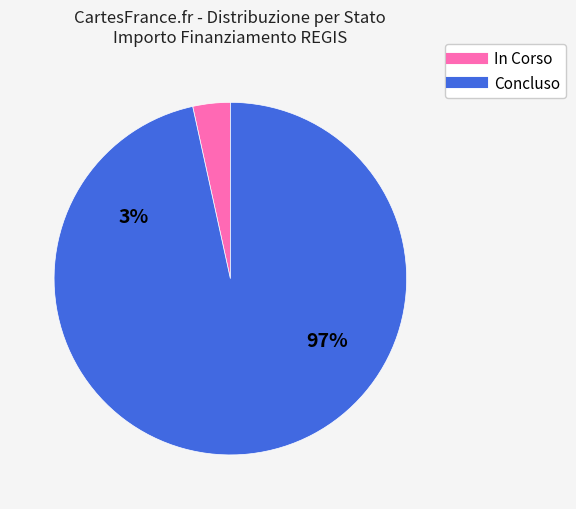

Between 8 and 31, which is larger?

31